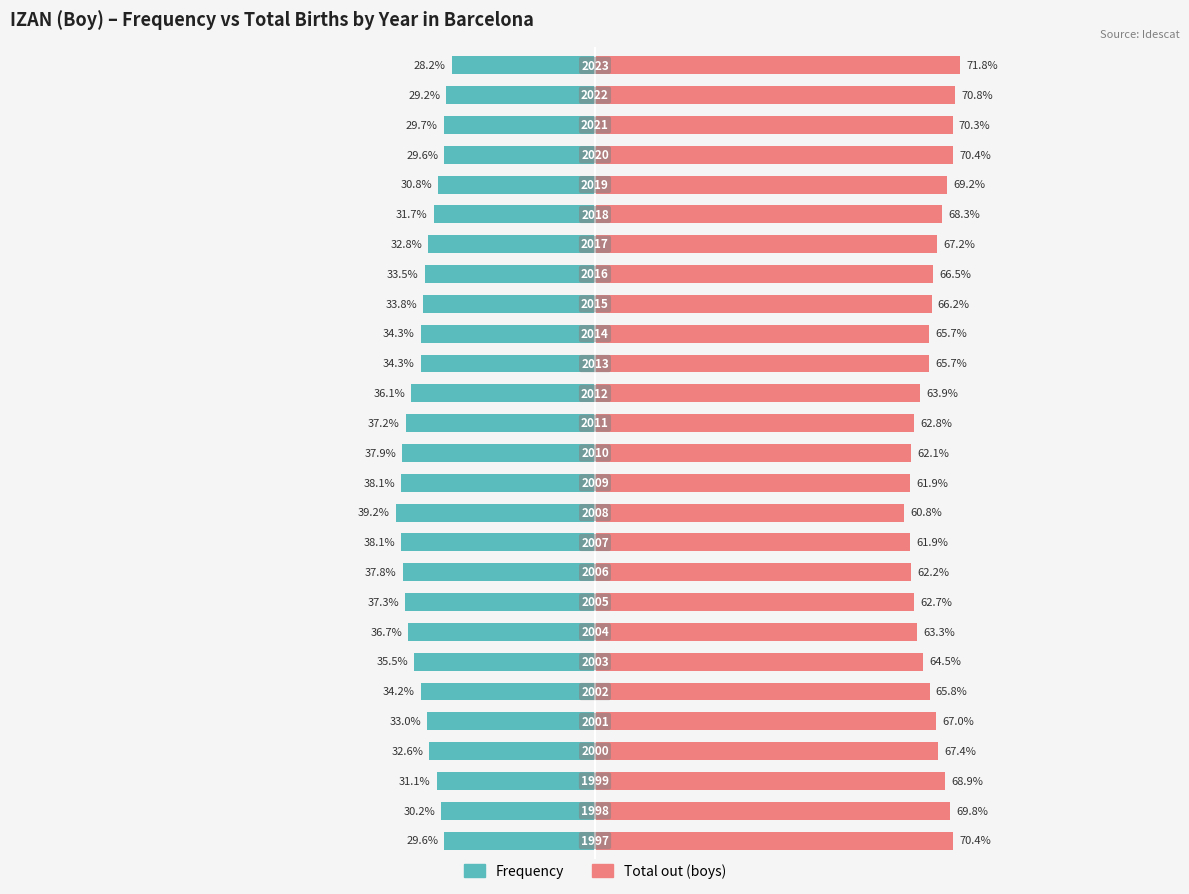

Reading left to right, extract all data points from this chart.

Frequency: -29.6	-30.2	-31.1	-32.6	-33.0	-34.2	-35.5	-36.7	-37.3	-37.8	-38.1	-39.2	-38.1	-37.9	-37.2	-36.1	-34.3	-34.3	-33.8	-33.5	-32.8	-31.7	-30.8	-29.6	-29.7	-29.2	-28.2
Total out (boys): 70.4	69.8	68.9	67.4	67.0	65.8	64.5	63.3	62.7	62.2	61.9	60.8	61.9	62.1	62.8	63.9	65.7	65.7	66.2	66.5	67.2	68.3	69.2	70.4	70.3	70.8	71.8